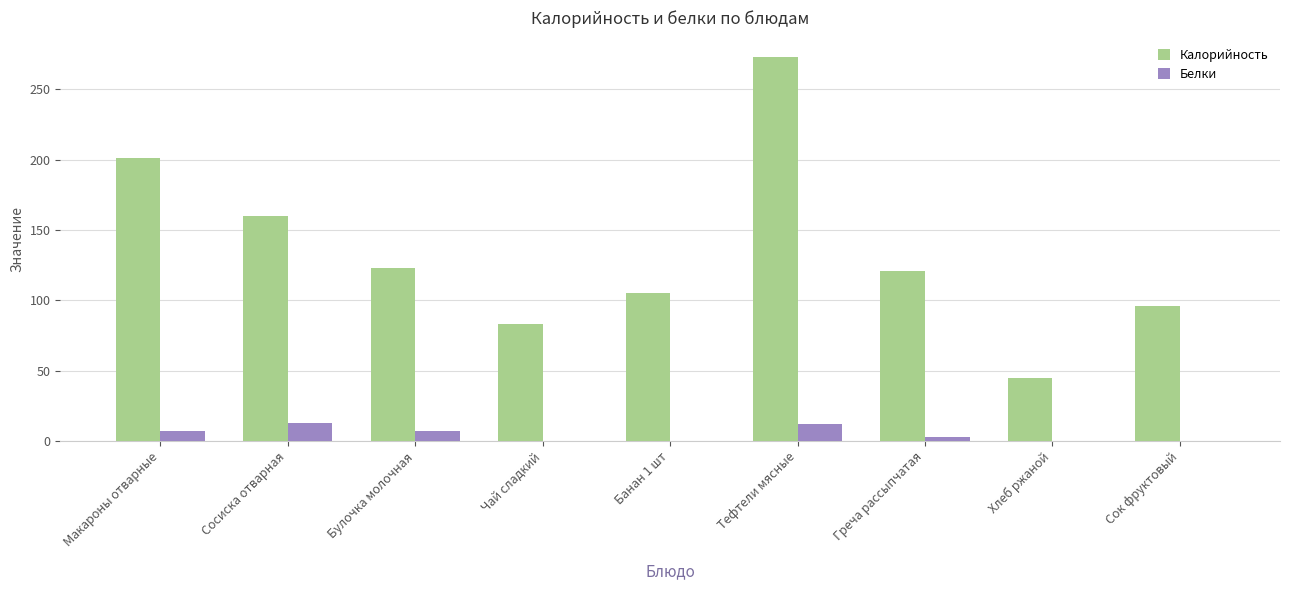

Is it true that Калорийность equals 160 at Сосиска отварная?

True